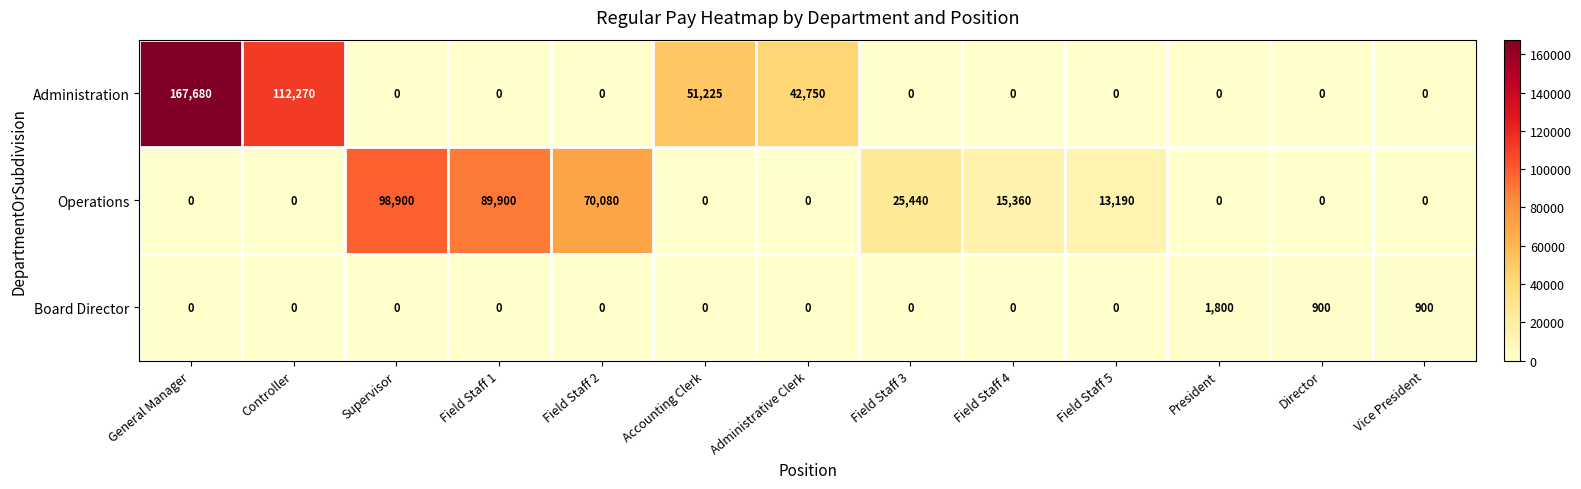

How many data points does each series have?

13